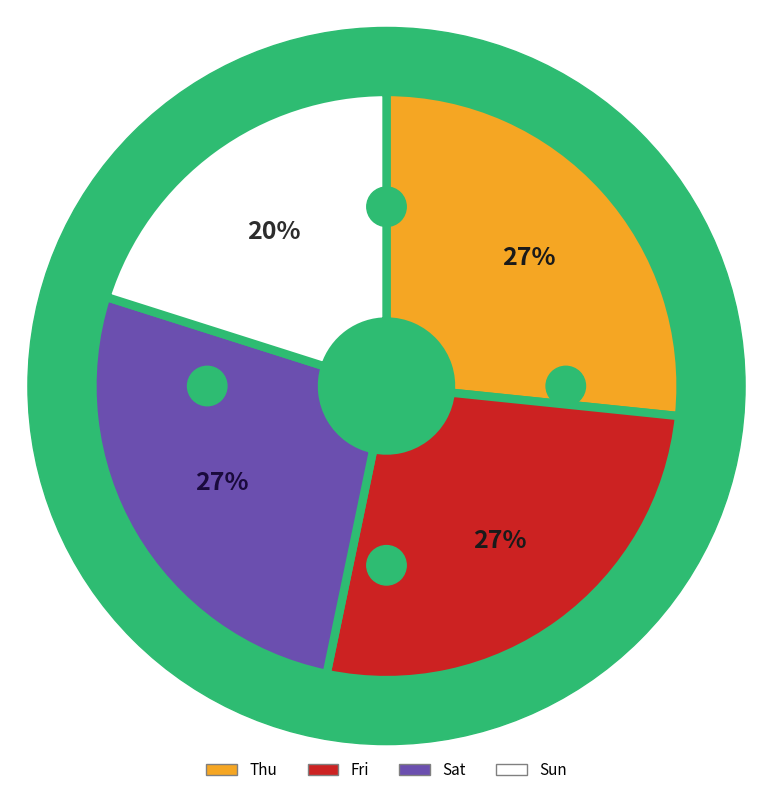

True or false: Sun accounts for 20% of the total.

True